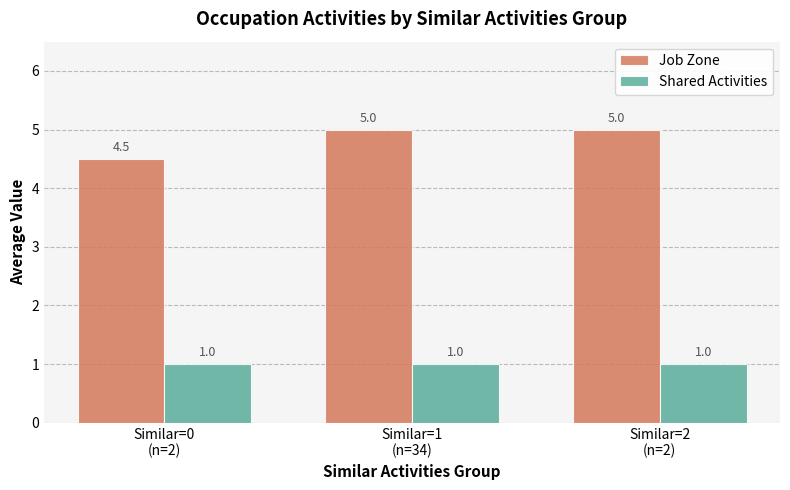

What is the maximum value shown in the chart?

5.0